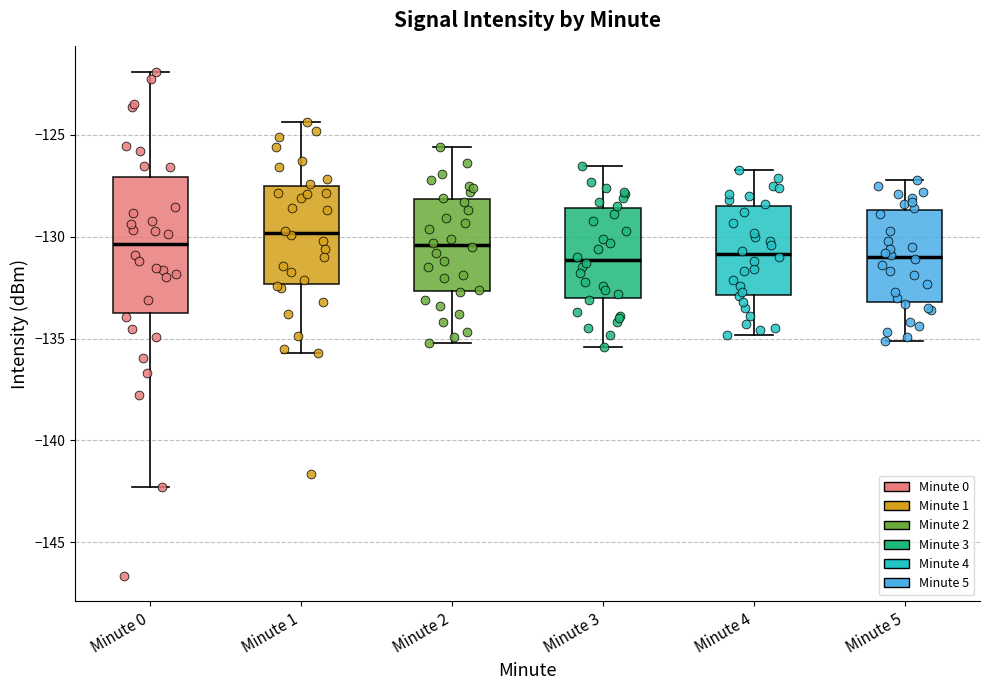

Which box is the tallest, from its lower edge to its upper edge?

Minute 0